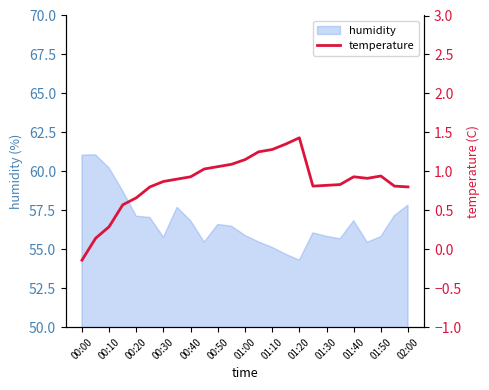

What is the difference between the maximum and minimum values?

1.6